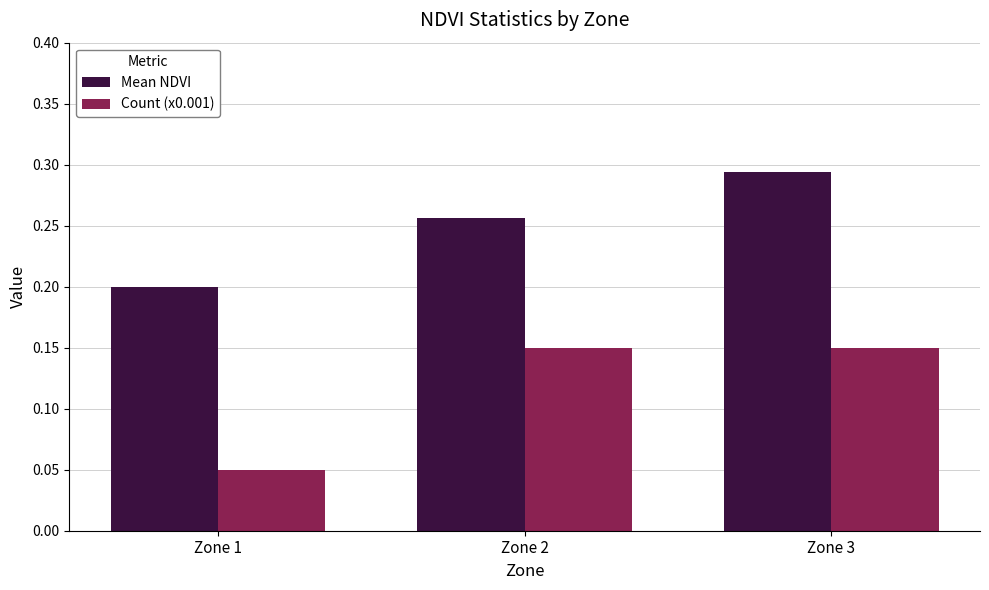

True or false: Mean NDVI has a value of 0.2 at Zone 1.

True